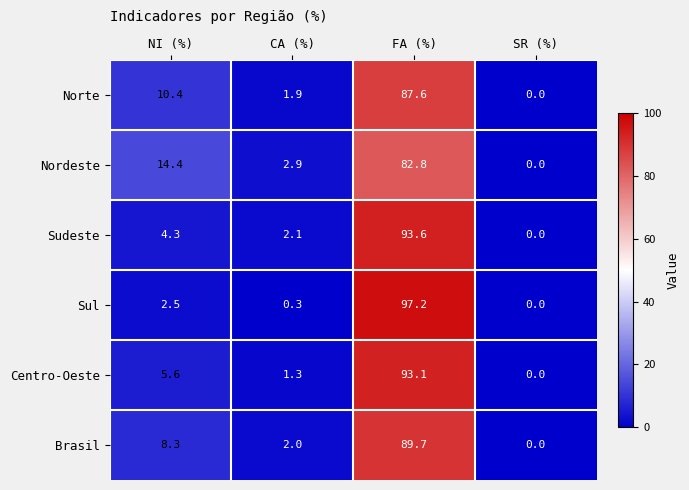

Which series has the largest range (max minus min)?

Sul